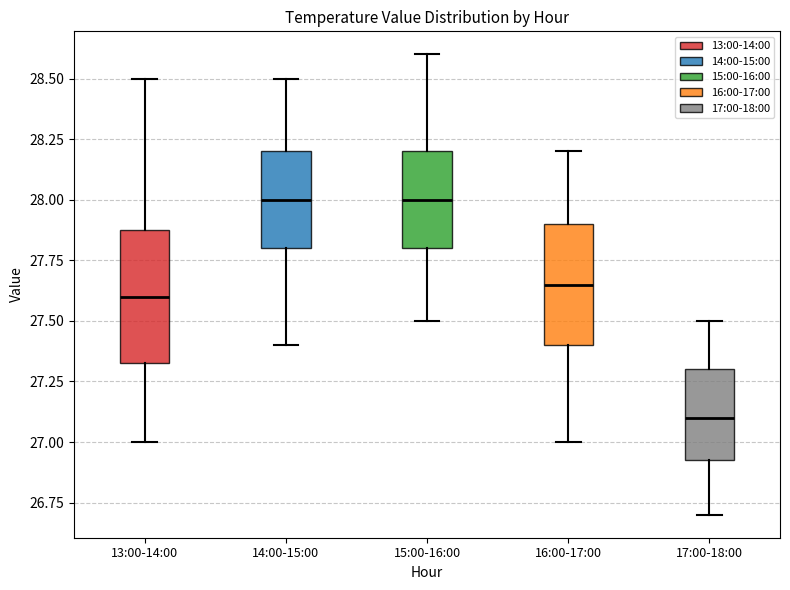

Reading left to right, transcribe this box plot: for each box, give where its median line is, the range the box spans, and where its two whiskers end, as read against the y-axis. The values are not printed on the chart, so give them approximately, as read against the axis.

13:00-14:00: median 27.60, box 27.35 to 27.90, whiskers 27.00 to 28.50
14:00-15:00: median 28.00, box 27.80 to 28.20, whiskers 27.40 to 28.50
15:00-16:00: median 28.00, box 27.80 to 28.20, whiskers 27.50 to 28.60
16:00-17:00: median 27.65, box 27.40 to 27.90, whiskers 27.00 to 28.20
17:00-18:00: median 27.10, box 26.95 to 27.30, whiskers 26.70 to 27.50